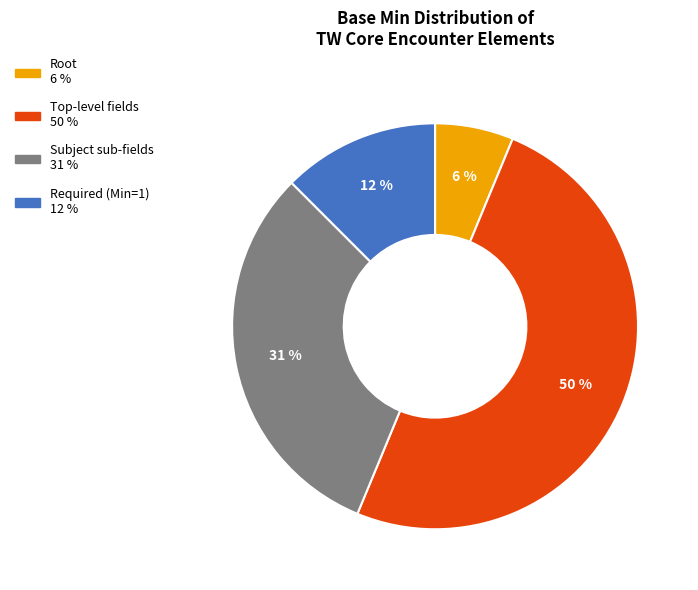

To the nearest percent, what is the average slice percentage?

25%